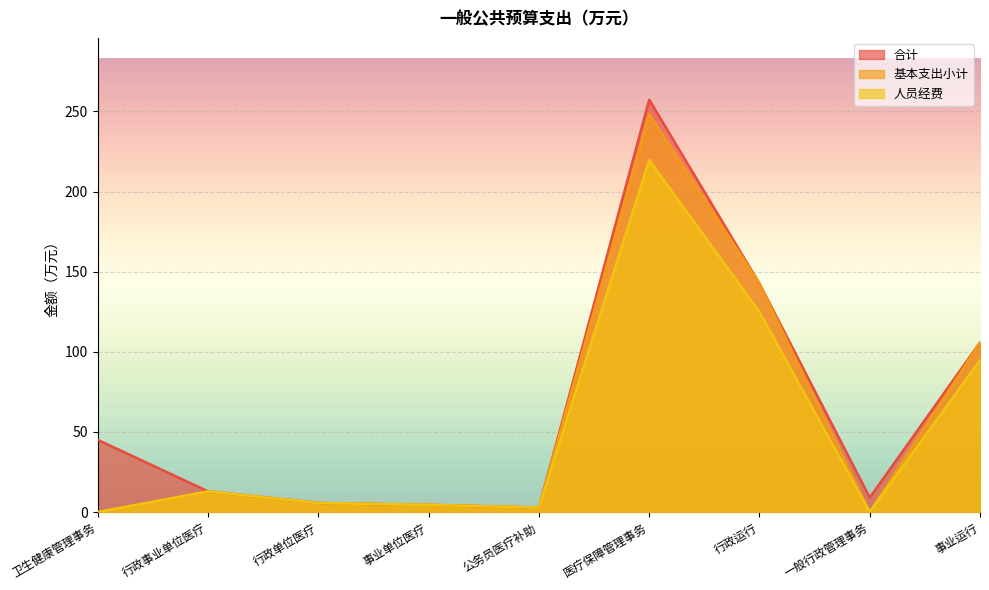

True or false: 合计 has a value of 4.9 at 公务员医疗补助.

False